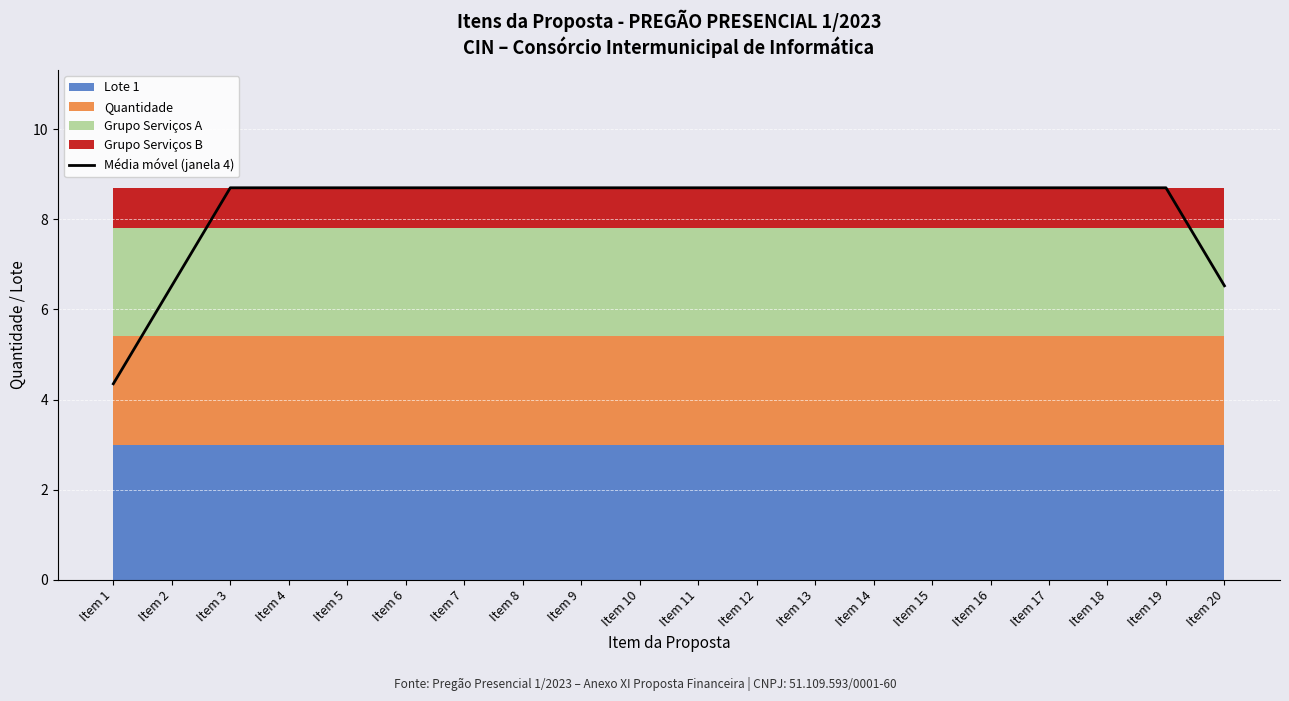

Reading left to right, what are all the values shown in this chart?

4.4	6.5	8.7	8.7	8.7	8.7	8.7	8.7	8.7	8.7	8.7	8.7	8.7	8.7	8.7	8.7	8.7	8.7	8.7	6.5